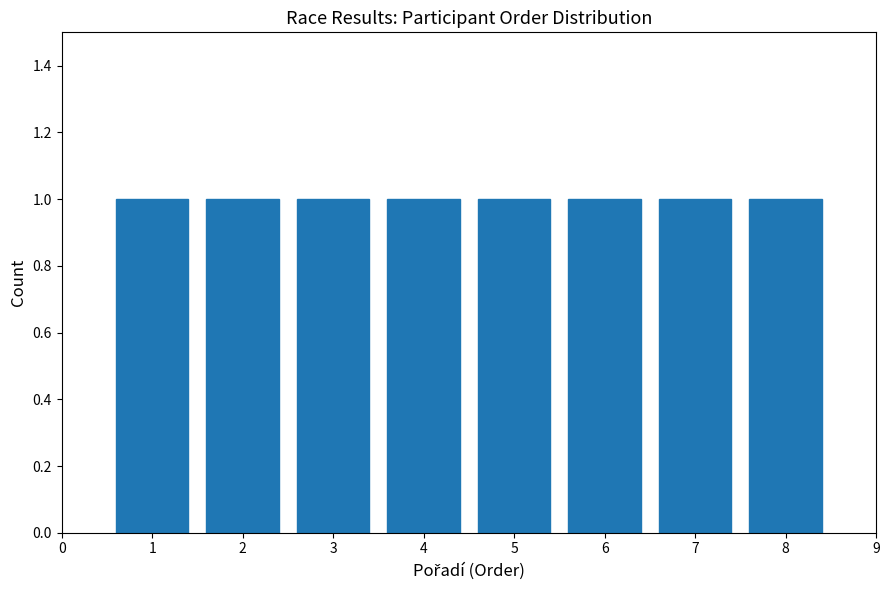

Reading left to right, transcribe this chart: for each bar, give the range it covers on the x-axis and its height. The values are not printed on the chart, so give them approximately, as read against the axis.

0.5 to 1.5: 1
1.5 to 2.5: 1
2.5 to 3.5: 1
3.5 to 4.5: 1
4.5 to 5.5: 1
5.5 to 6.5: 1
6.5 to 7.5: 1
7.5 to 8.5: 1